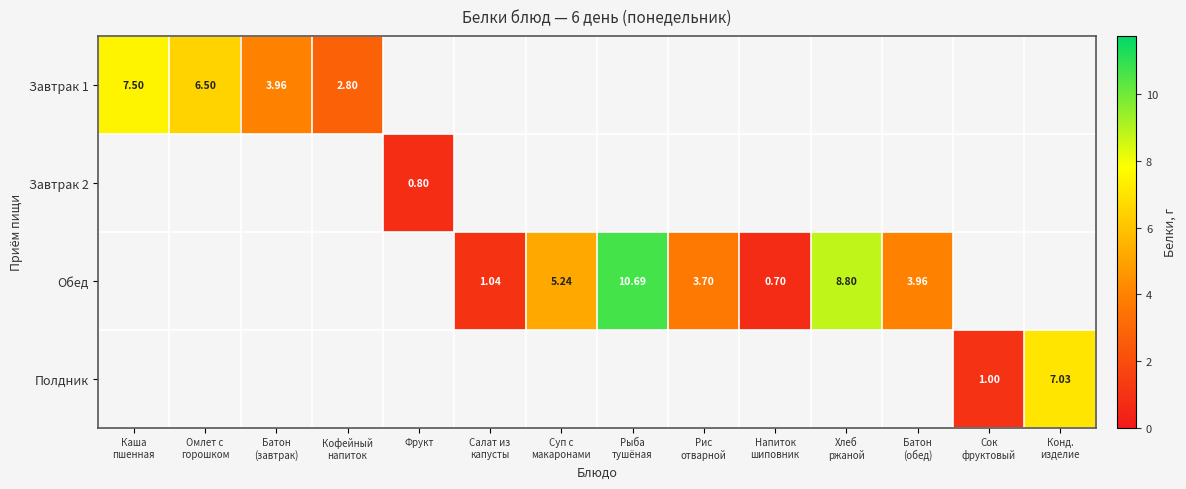

Which label corresponds to the smallest value in the chart?

Напиток
шиповник